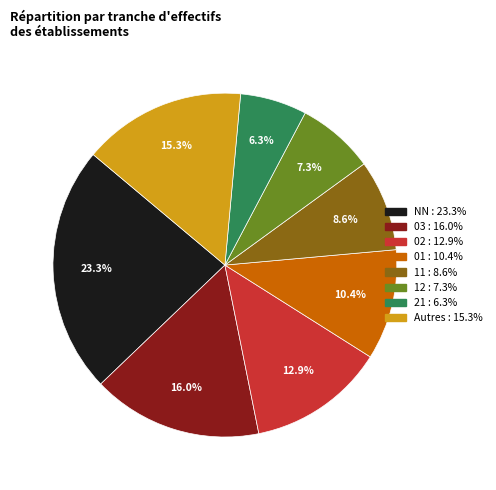

Is there any slice that represents more than half of the pie?

No